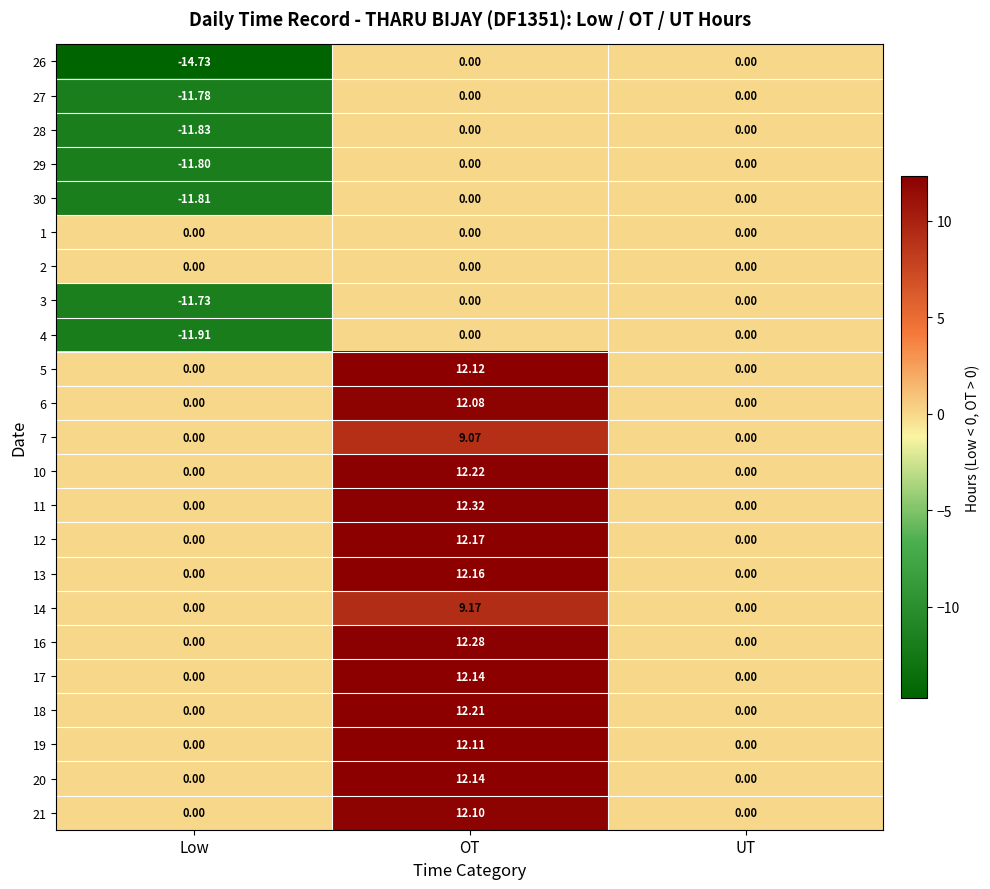

At which category does the chart reach its minimum across all series?

Low